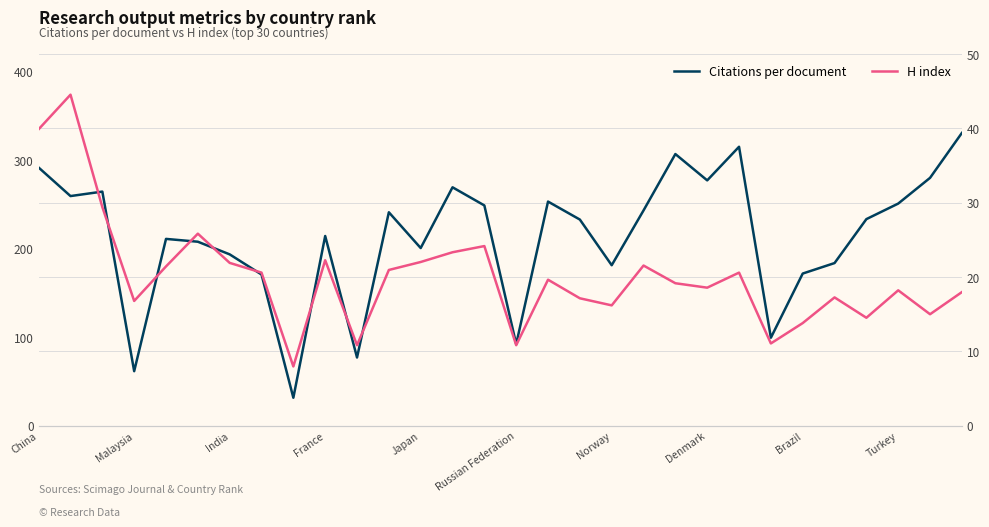

Which series has the largest total across all categories?

H index